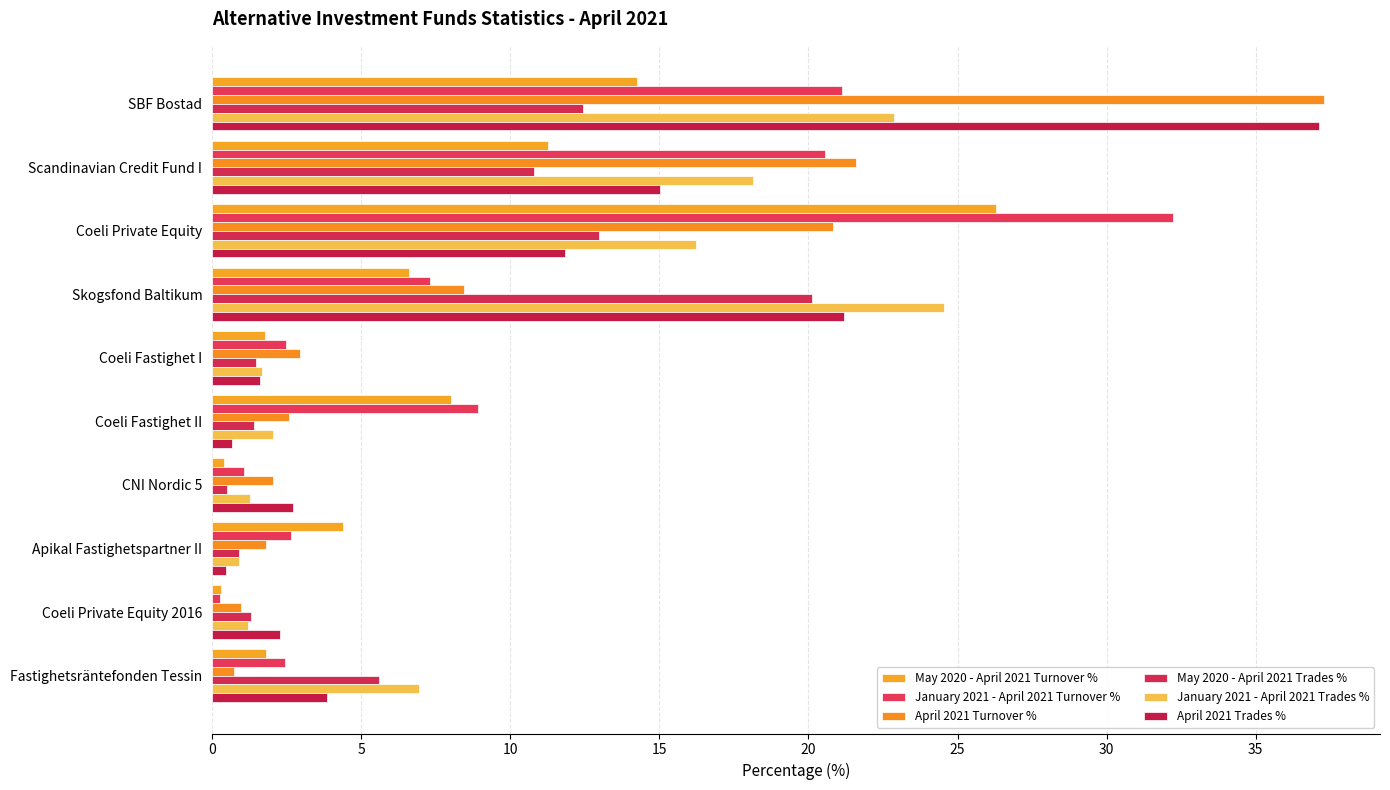

What is the sum of all April 2021 Trades % values?

96.8